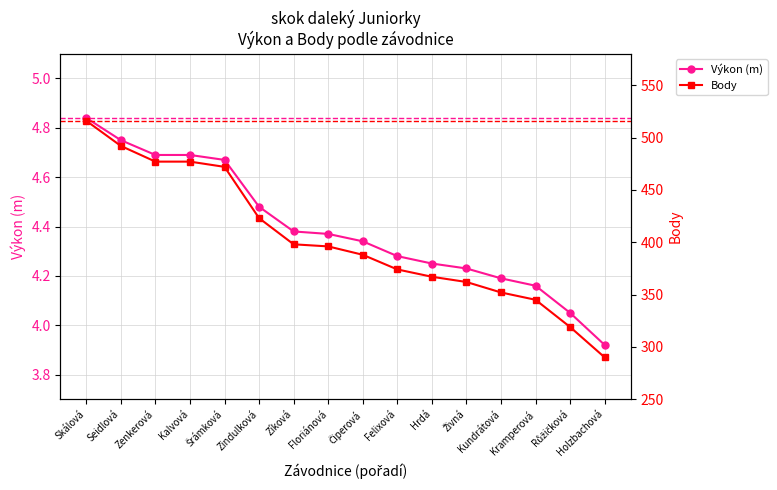

Reading left to right, extract all data points from this chart.

Výkon (m): 4.8	4.8	4.7	4.7	4.7	4.5	4.4	4.4	4.3	4.3	4.2	4.2	4.2	4.2	4.0	3.9
Body: 516.0	492.0	477.0	477.0	472.0	423.0	398.0	396.0	388.0	374.0	367.0	362.0	352.0	345.0	319.0	290.0